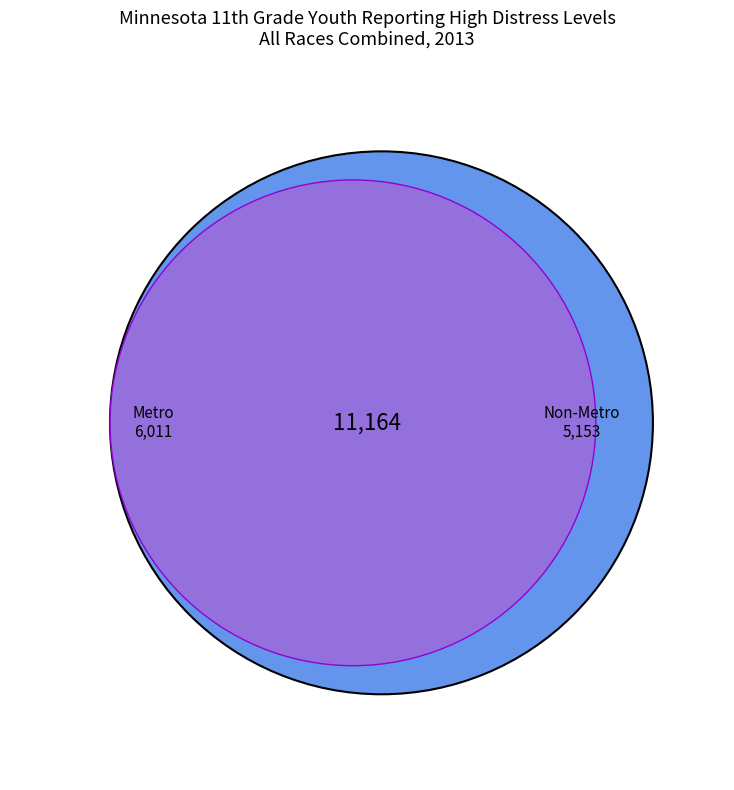

True or false: Non-Metro accounts for 56% of the total.

False